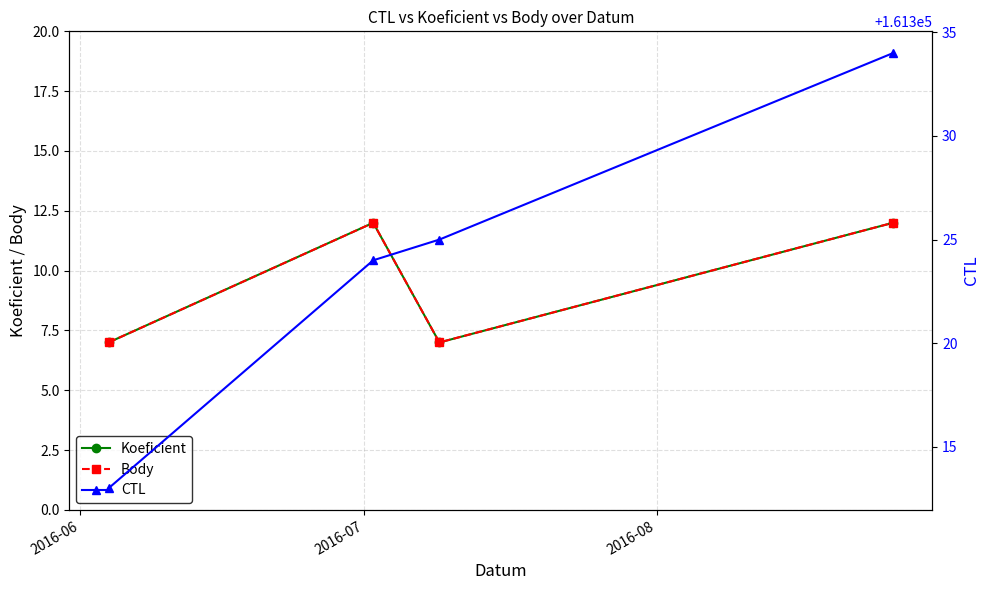

At 2016-07, list the series in order from smallest to largest.

Koeficient, Body, CTL